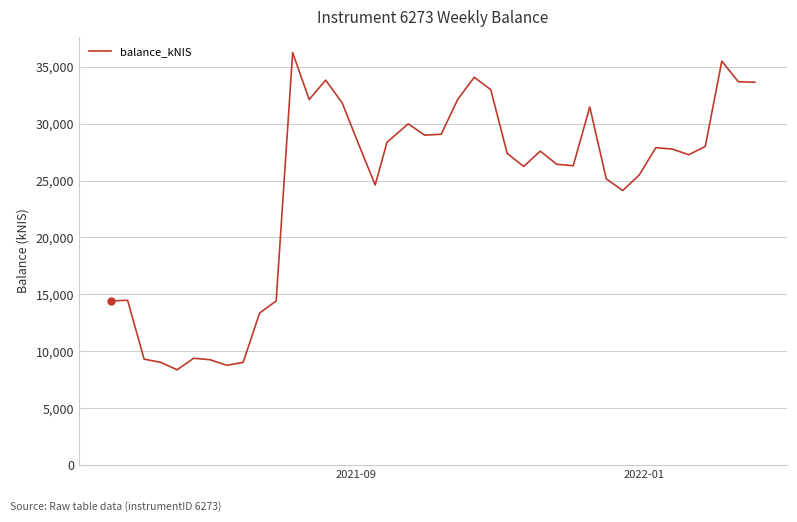

What is the greatest value displayed?

36244.2